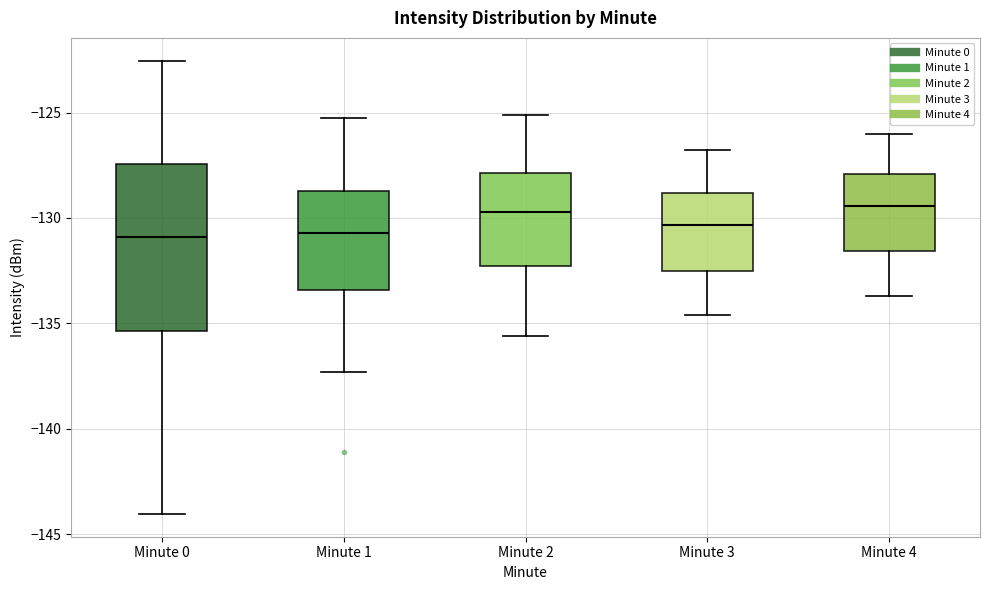

Reading left to right, transcribe this box plot: for each box, give where its median line is, the range the box spans, and where its two whiskers end, as read against the y-axis. The values are not printed on the chart, so give them approximately, as read against the axis.

Minute 0: median -131.0, box -135.5 to -127.5, whiskers -144.0 to -122.5
Minute 1: median -130.5, box -133.5 to -128.5, whiskers -137.5 to -125.0
Minute 2: median -129.5, box -132.5 to -128.0, whiskers -135.5 to -125.0
Minute 3: median -130.5, box -132.5 to -129.0, whiskers -134.5 to -127.0
Minute 4: median -129.5, box -131.5 to -128.0, whiskers -133.5 to -126.0